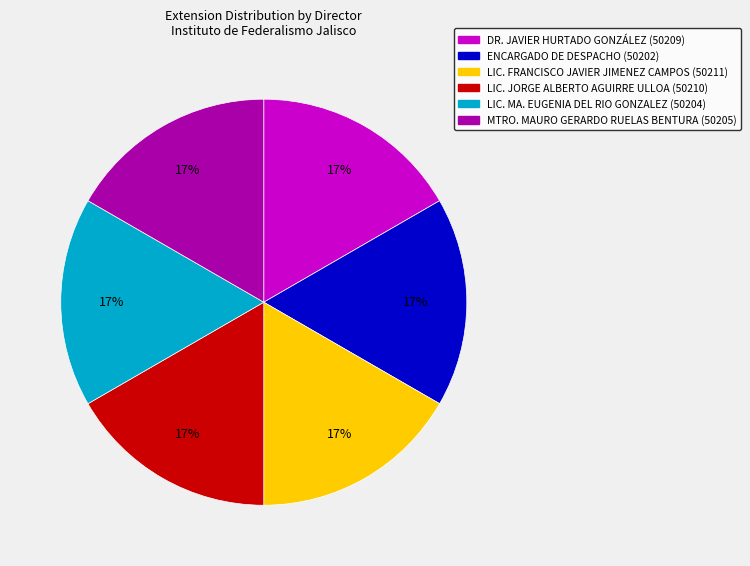

The LIC. MA. EUGENIA DEL RIO GONZALEZ slice represents 17% of the pie. True or false?

True